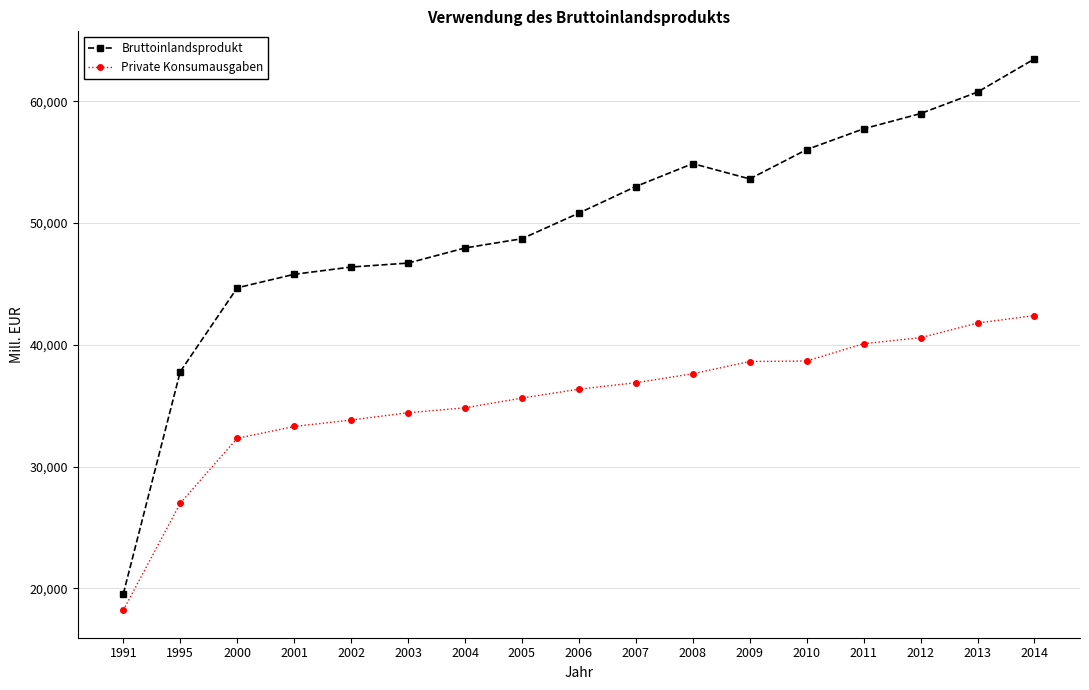

Does the chart have visible grid lines?

Yes